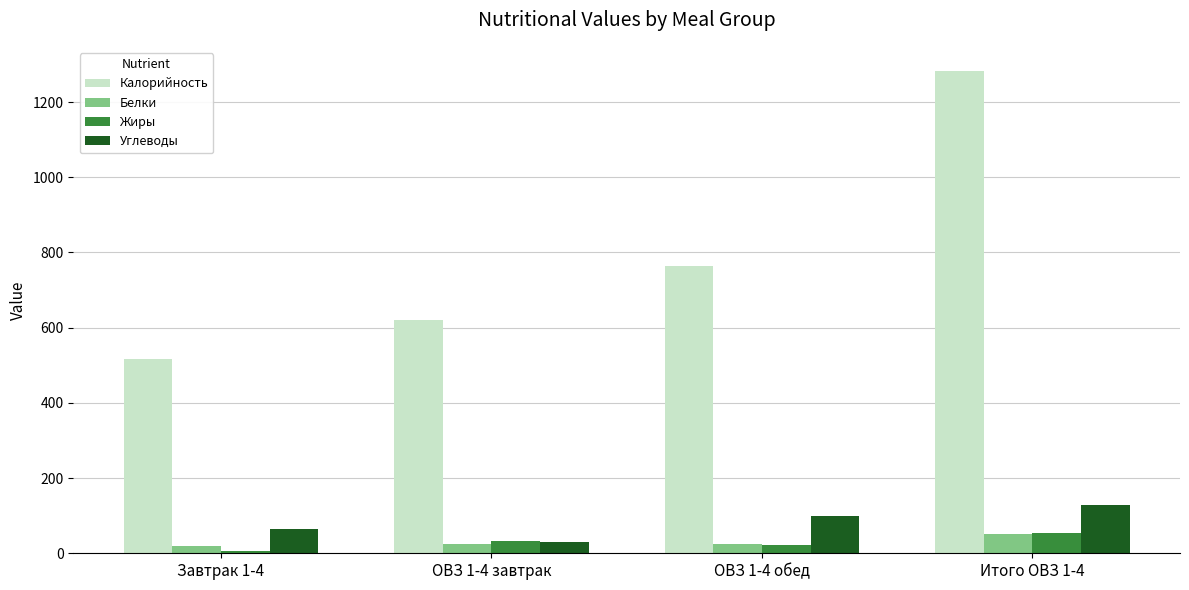

At which category is the sum across all series the highest?

Итого ОВЗ 1-4